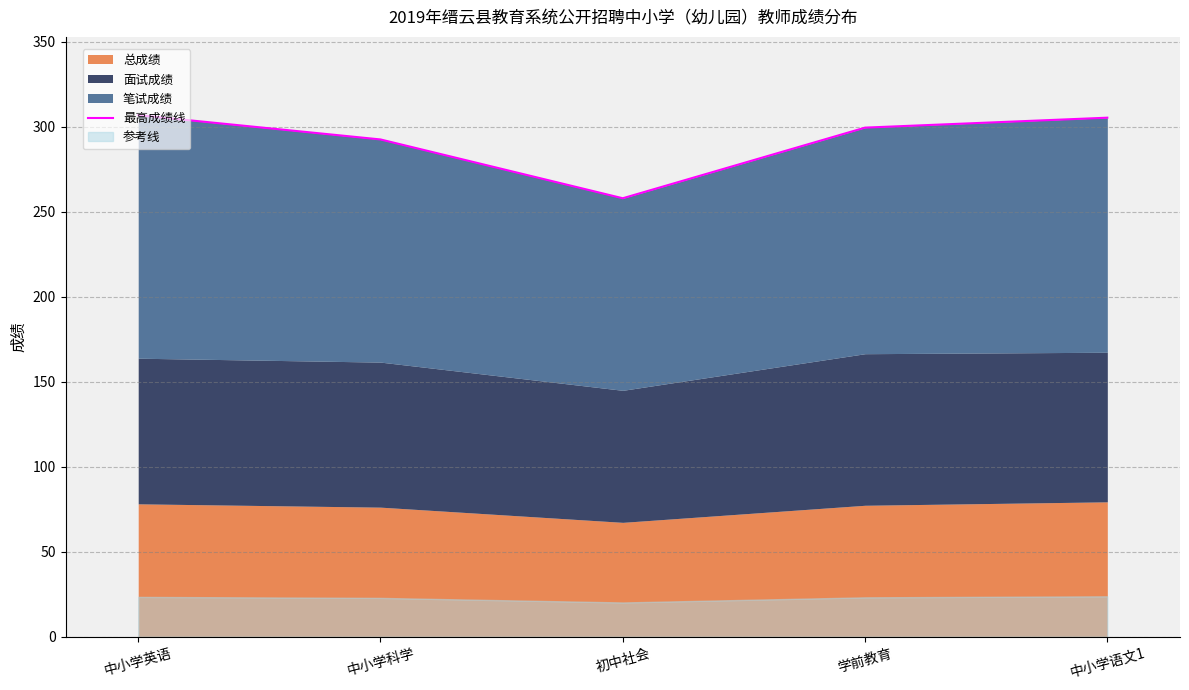

What is the change in value from 中小学英语 to 中小学科学?

-14.3